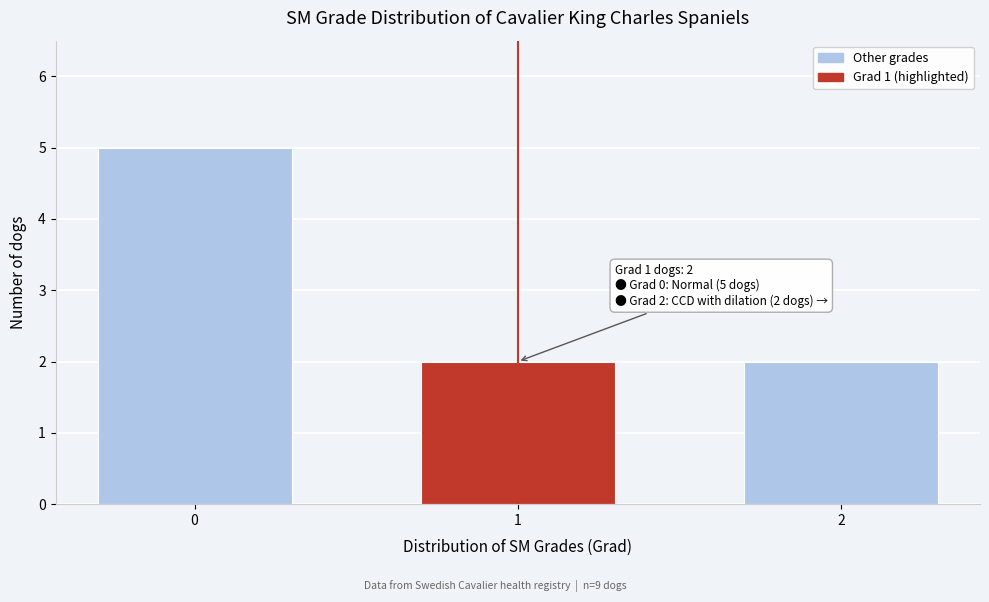

Reading right to left, transcribe all the data shown in this chart.

2	2	5